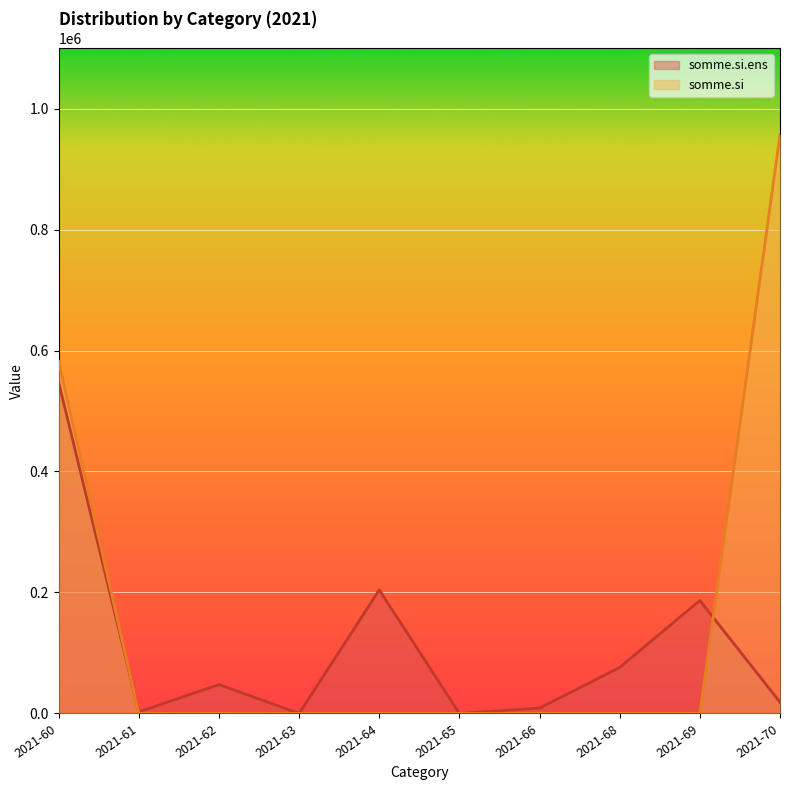

Reading right to left, transcribe all the data shown in this chart.

somme.si.ens: 18679.6	186720.0	76156.6	8881.9	0.0	204232.7	24.0	47759.6	2669.5	547442.3
somme.si: 956549.5	0.0	0.0	0.0	0.0	0.0	0.0	145.2	0.0	581905.8